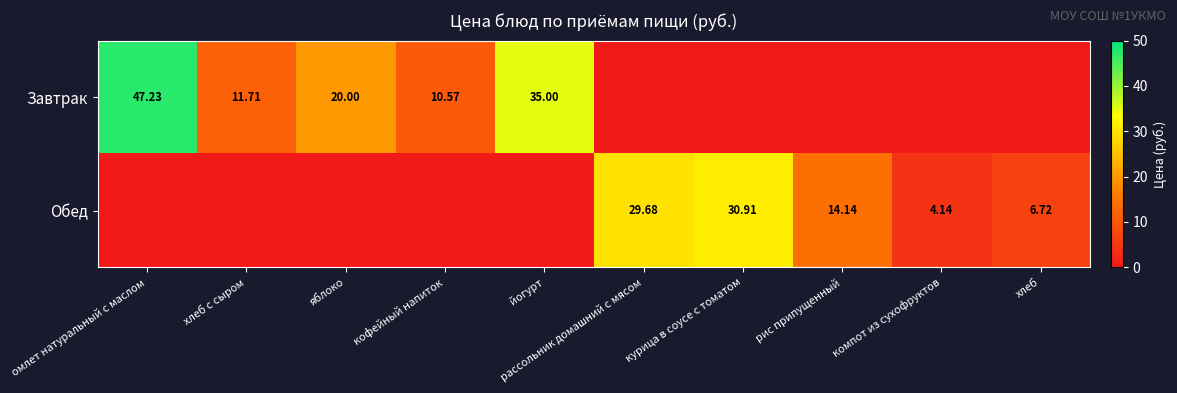

Is the value of Обед at рис припущенный greater than the value of Завтрак at хлеб с сыром?

Yes